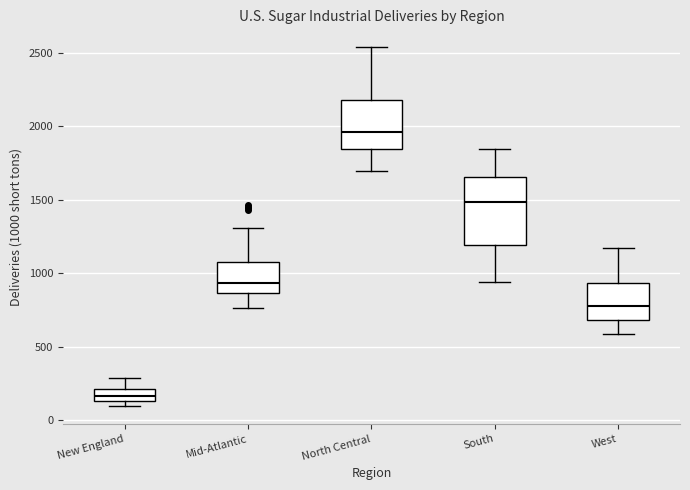

Where is the upper edge of the box for New England on the y-axis? The values are not printed on the chart, so give them approximately, as read against the axis.

200